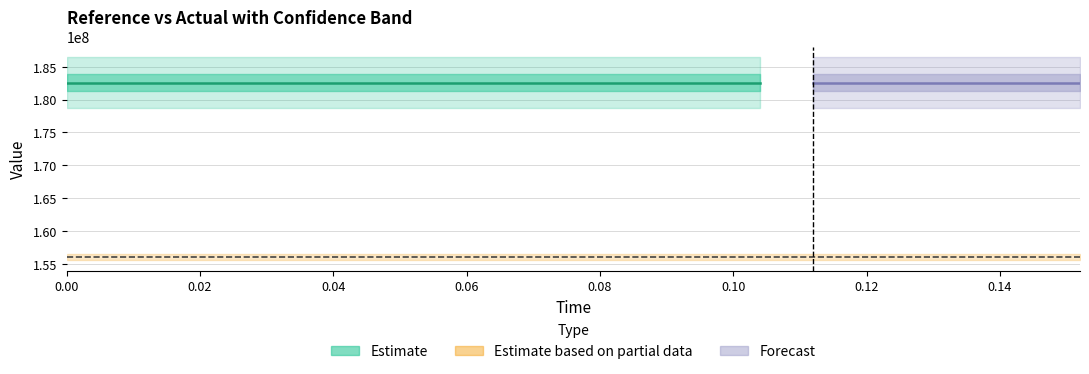

How many bars are there in total?

100